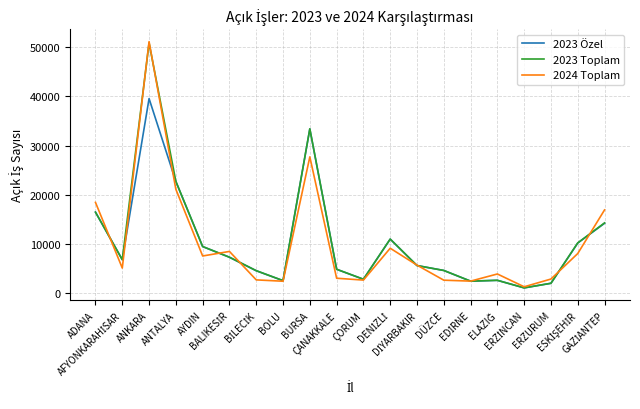

The 2024 Toplam series shows 51118 at ANKARA. True or false?

True